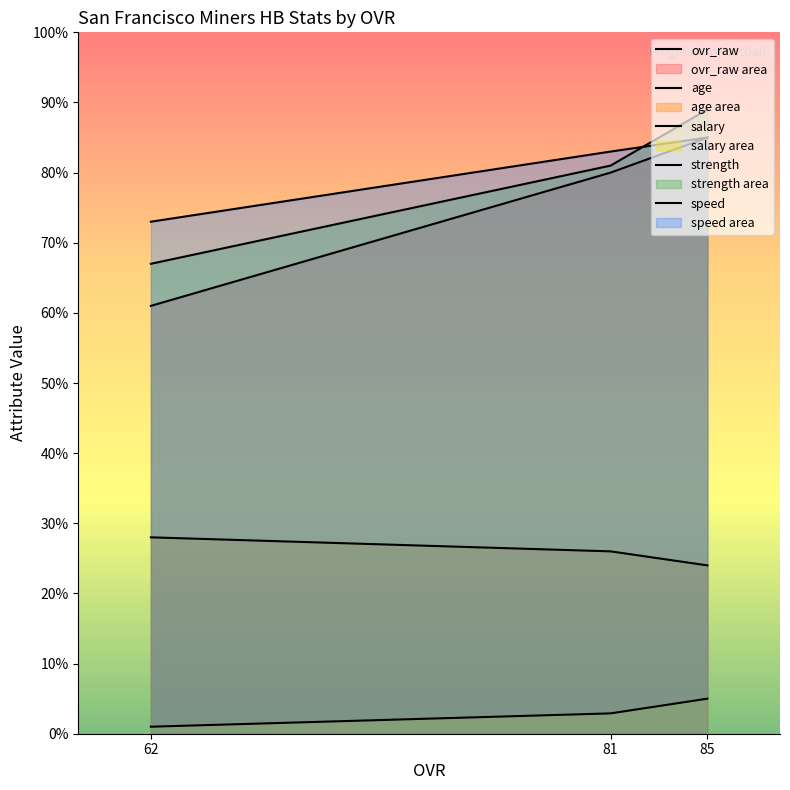

Is the value of strength at 85 greater than the value of age at 85?

Yes